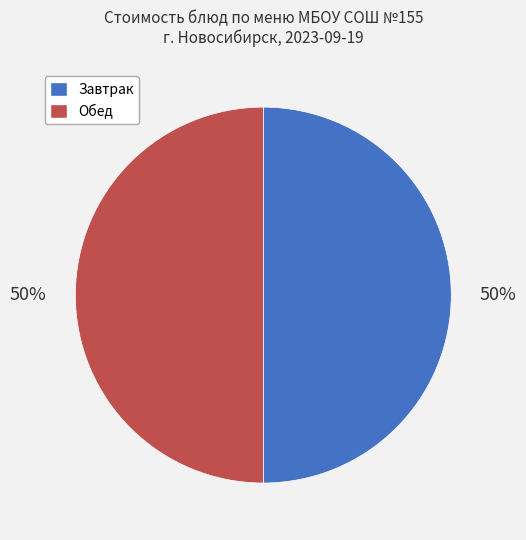

To the nearest percent, what is the average slice percentage?

50%